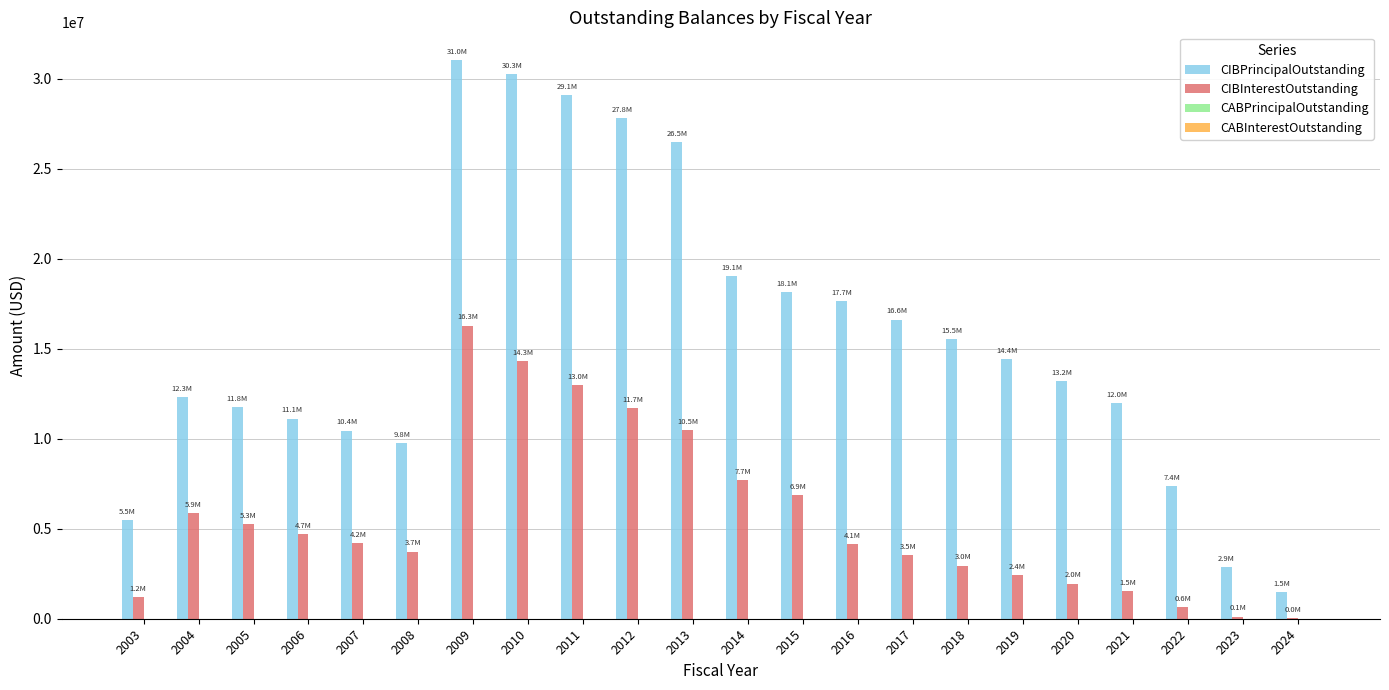

What is the total value across all series at 2020?

15171878.2